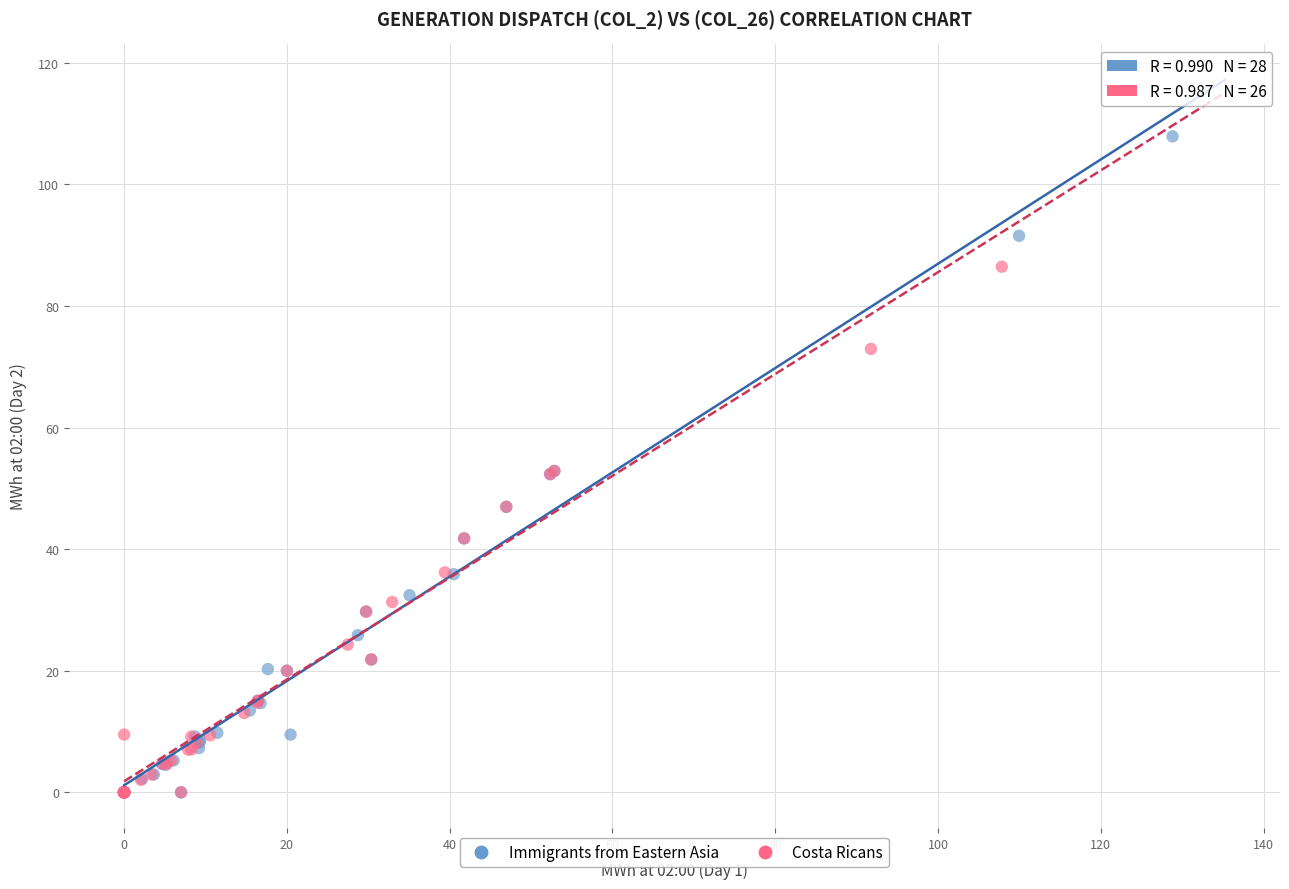

What are all the series names shown in the legend?

Immigrants from Eastern Asia, Costa Ricans